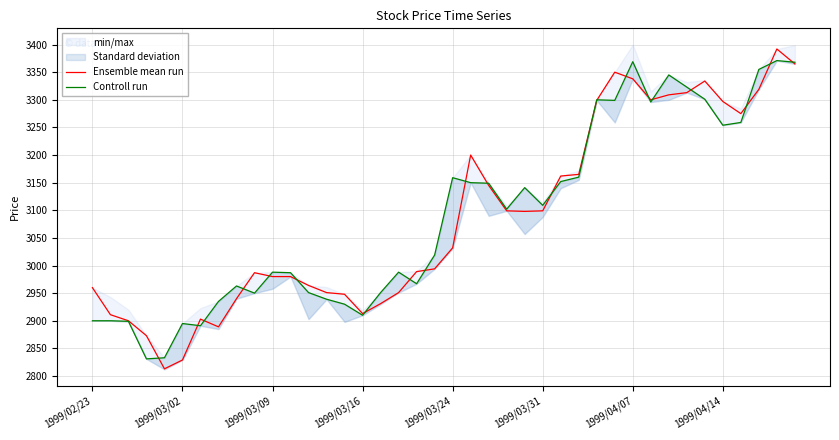

The Controll run series shows 759 at 34. True or false?

False